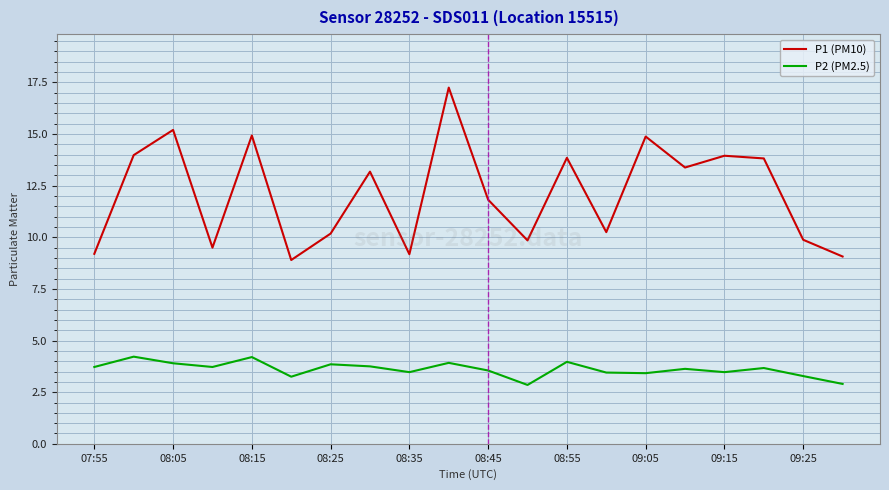

Rank the series by their average value, from highest to lowest.

P1 (PM10), P2 (PM2.5)